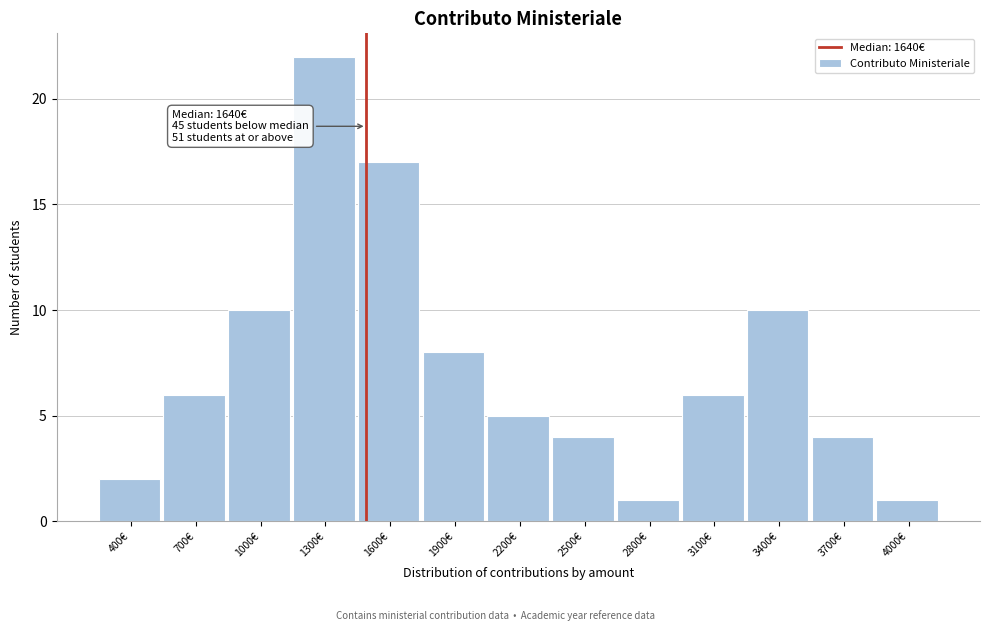

Reading left to right, list all the values displayed in this chart.

2	6	10	22	17	8	5	4	1	6	10	4	1